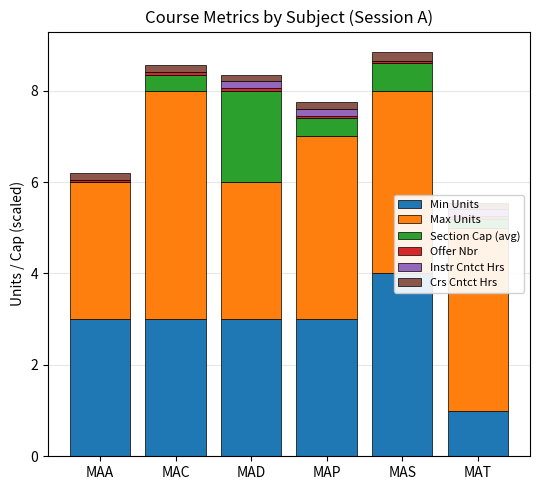

What is the total value across all series at MAA?

6.2